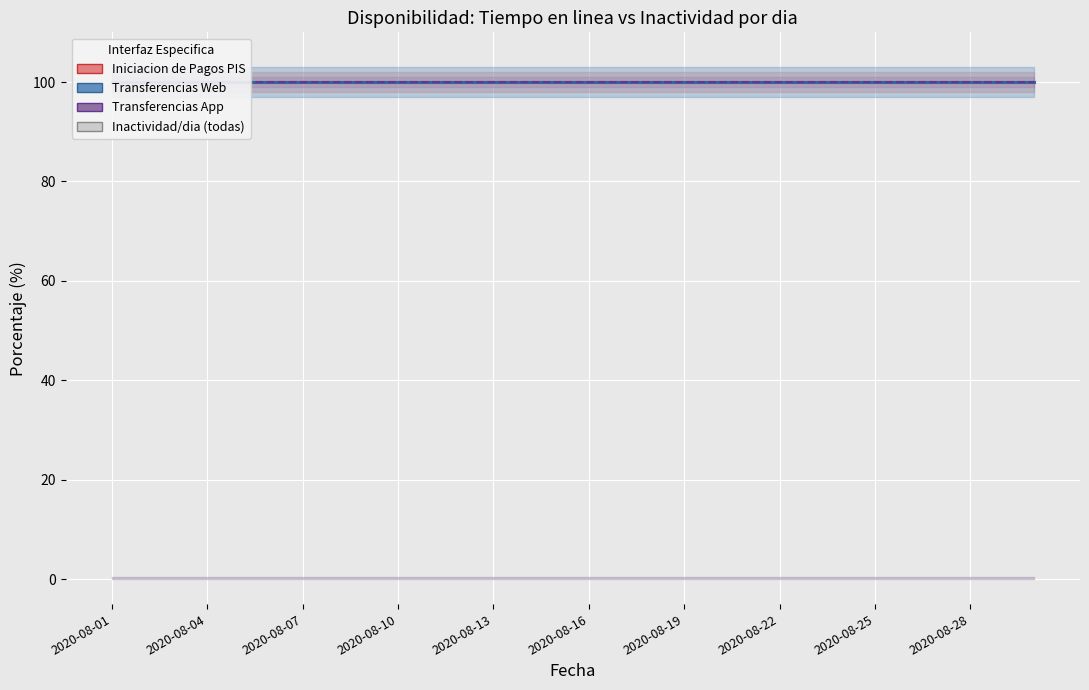

Rank the series by their maximum value, from lowest to highest.

Iniciacion de Pagos PIS (Inactividad/dia), Transferencias Web (Inactividad/dia), Transferencias App (Inactividad/dia), Iniciacion de Pagos PIS (Tiempo en linea/dia), Transferencias Web (Tiempo en linea/dia), Transferencias App (Tiempo en linea/dia)